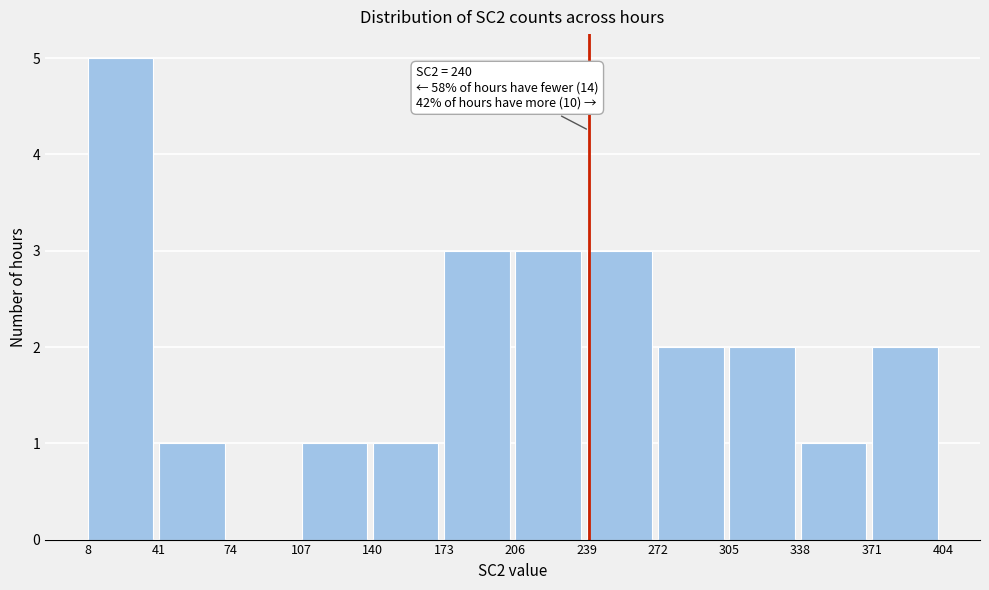

Which range on the x-axis has the tallest bar?

8 to 41